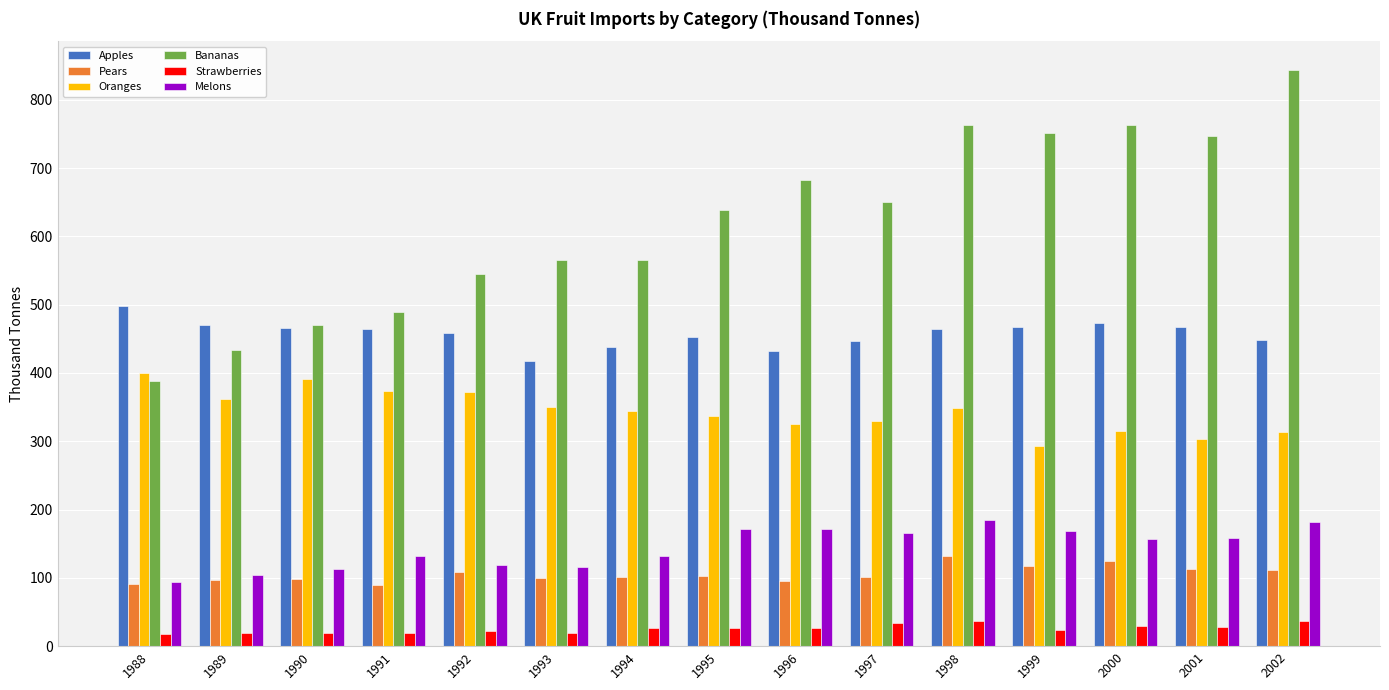

What is the difference between the Pears values at 2001 and 1997?

11.8